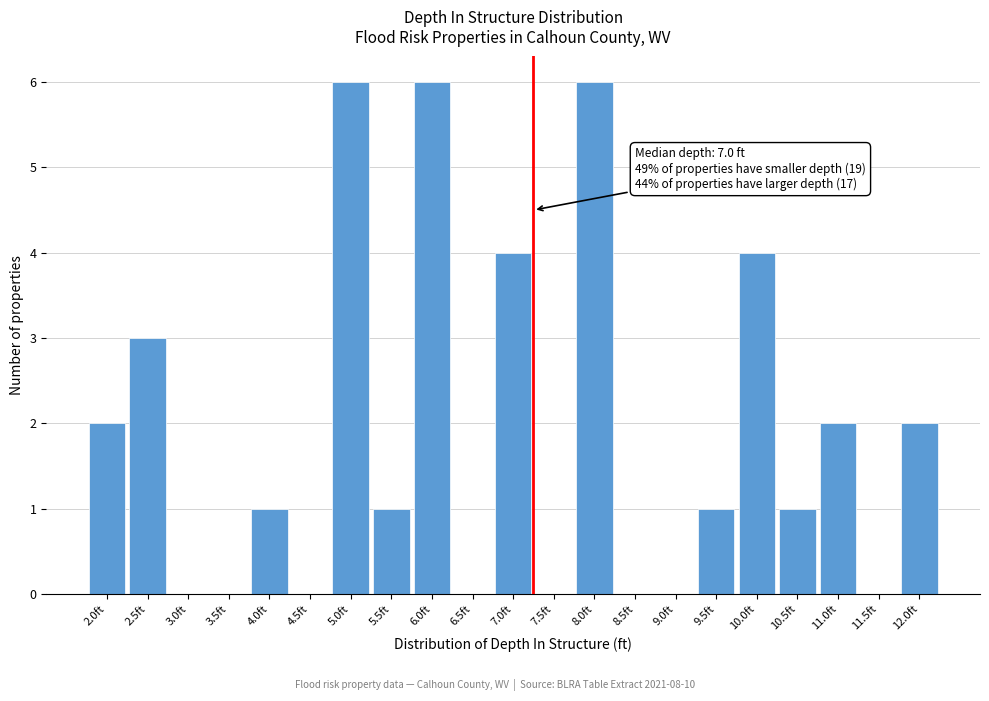

Reading left to right, extract all data points from this chart.

2.0ft=2	2.5ft=3	3.0ft=0	3.5ft=0	4.0ft=1	4.5ft=0	5.0ft=6	5.5ft=1	6.0ft=6	6.5ft=0	7.0ft=4	7.5ft=0	8.0ft=6	8.5ft=0	9.0ft=0	9.5ft=1	10.0ft=4	10.5ft=1	11.0ft=2	11.5ft=0	12.0ft=2